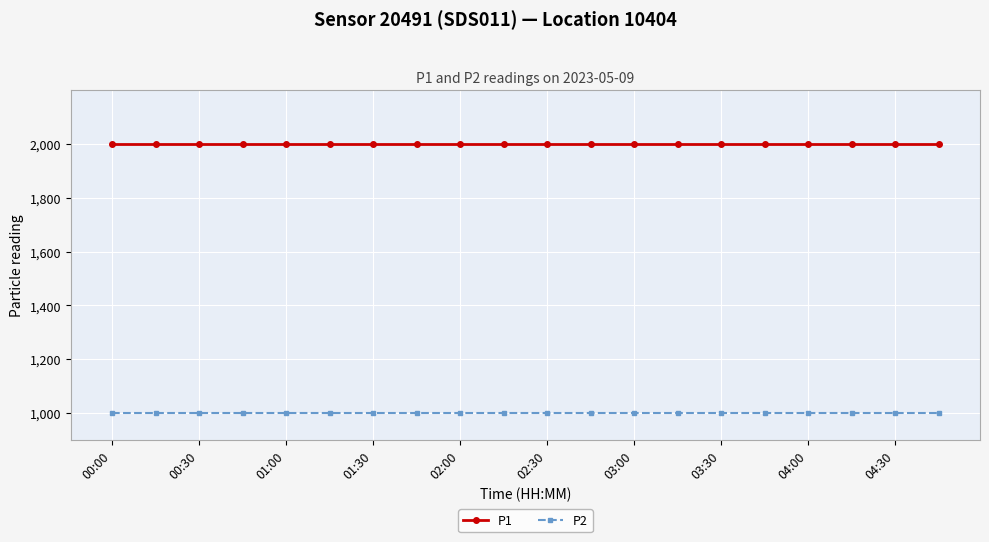

What is the smallest value displayed?

999.9